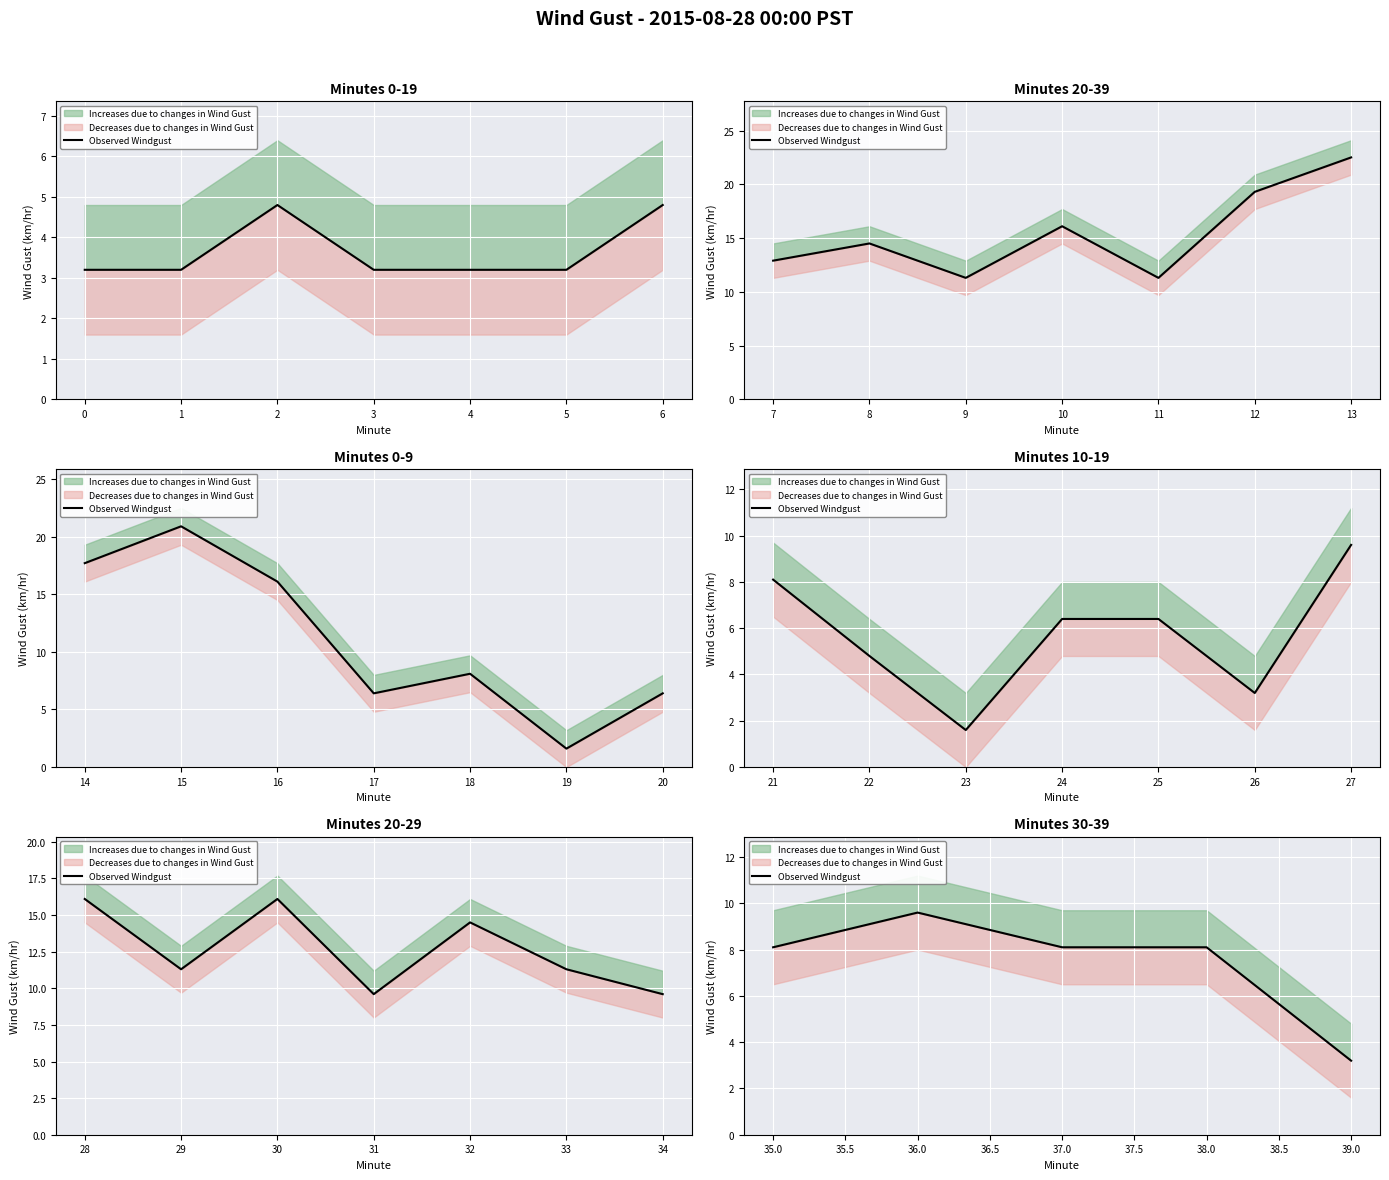

How many interior local peaks (higher than both neighbors) does the data have?

1